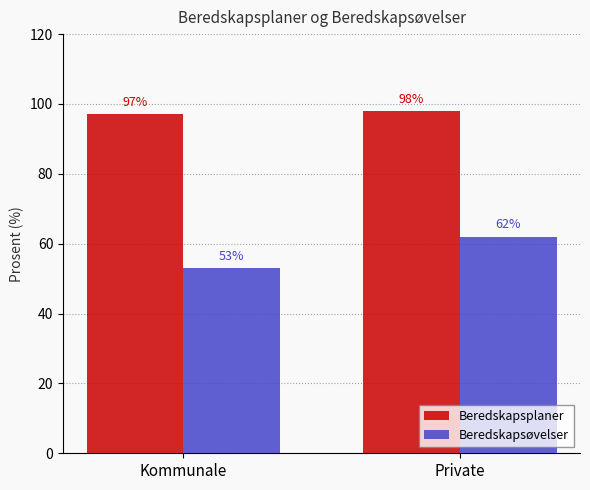

What is the difference between the highest and lowest values at Private?

36